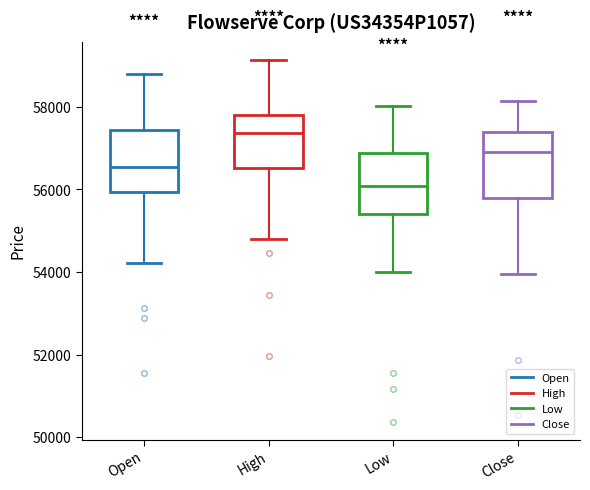

Where is the upper edge of the box for High on the y-axis? The values are not printed on the chart, so give them approximately, as read against the axis.

57800